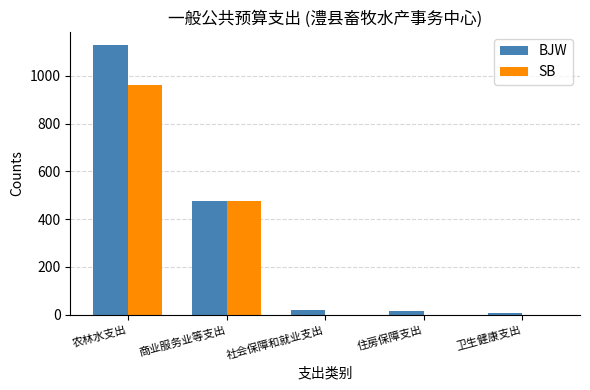

At which label does SB reach its peak?

农林水支出